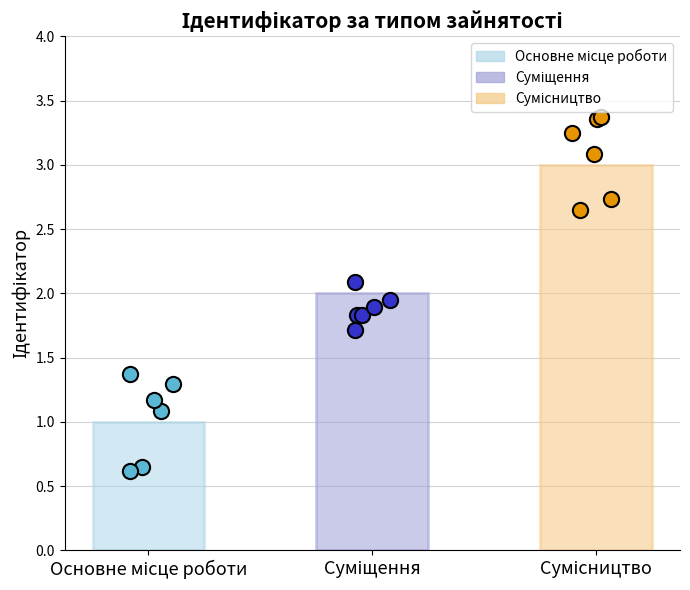

Which has a higher value, Сумісництво or Суміщення?

Сумісництво